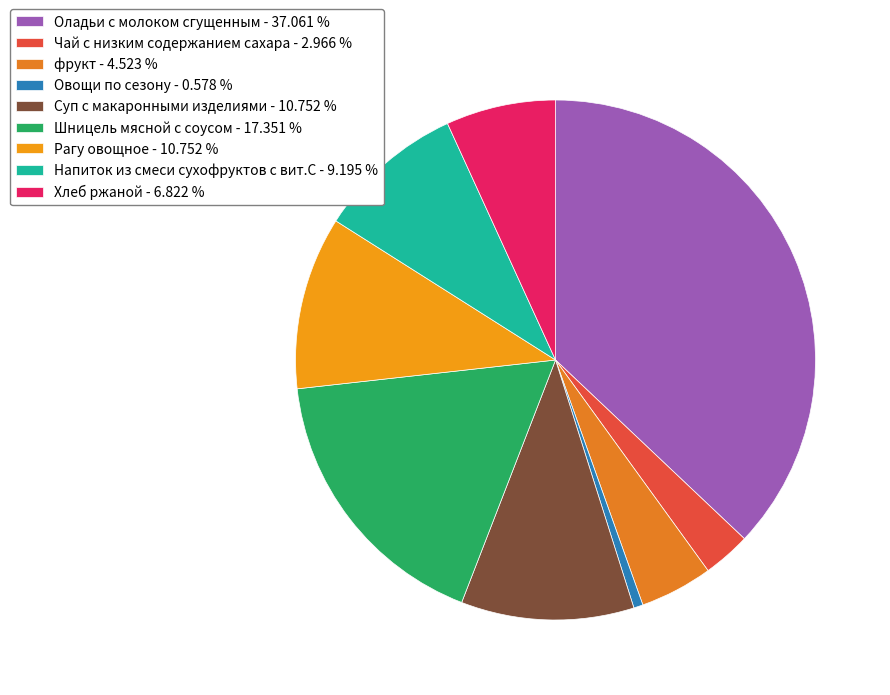

Count the number of slices in the pie.

9